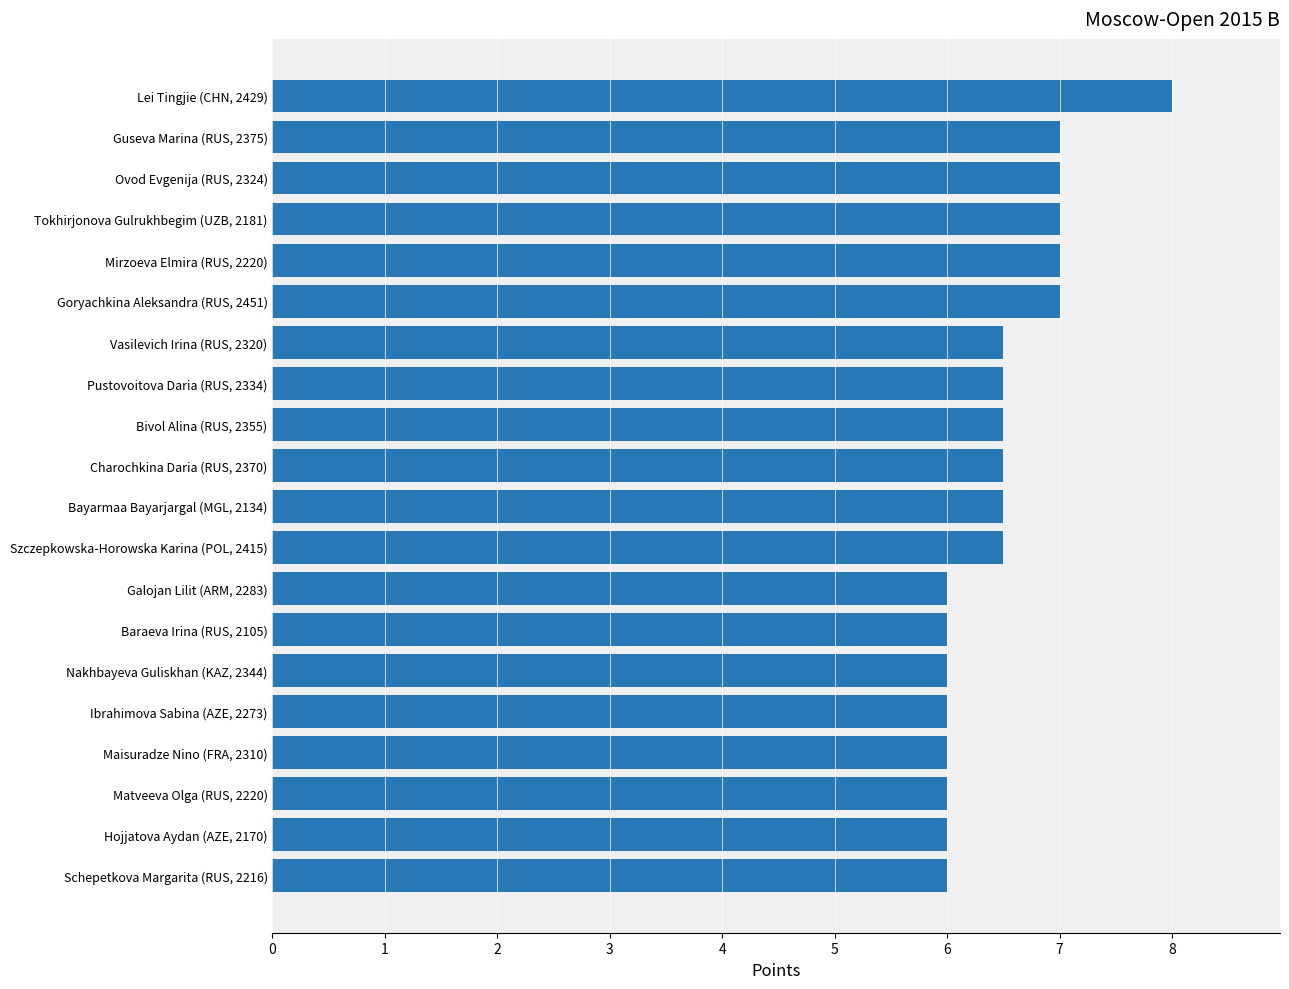

What is the difference between the maximum and second lowest values?

2.0